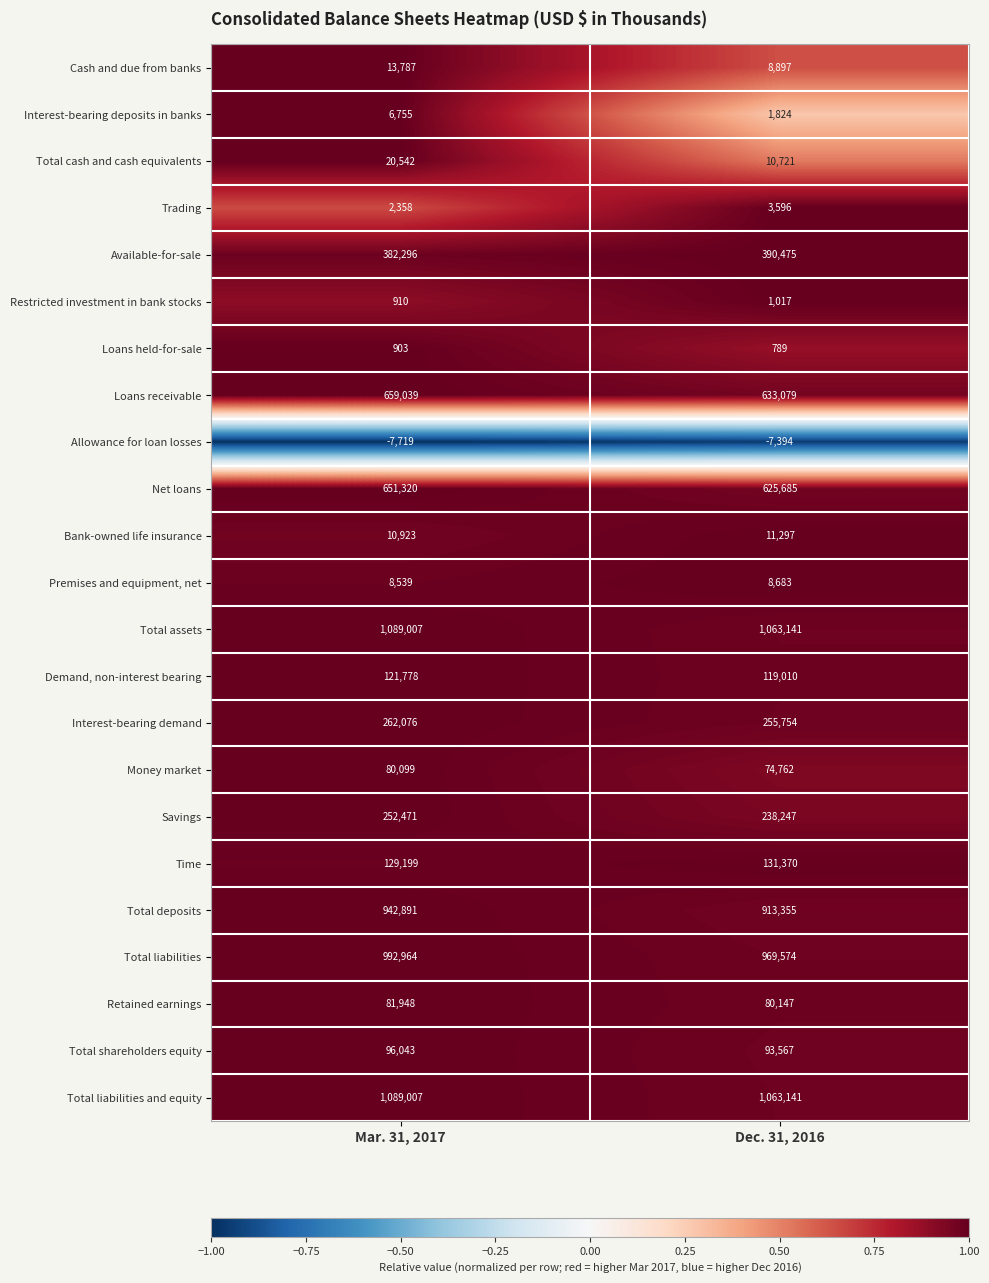

Which category has the lowest value in the Restricted investment in bank stocks series?

Mar. 31, 2017